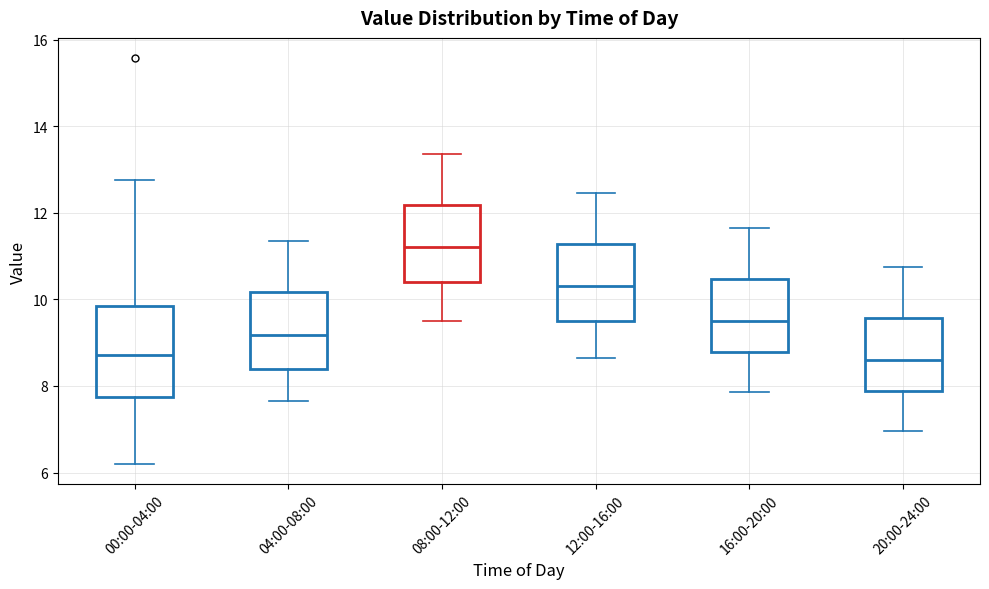

Reading left to right, transcribe this box plot: for each box, give where its median line is, the range the box spans, and where its two whiskers end, as read against the y-axis. The values are not printed on the chart, so give them approximately, as read against the axis.

00:00-04:00: median 8.8, box 7.8 to 9.8, whiskers 6.2 to 12.8
04:00-08:00: median 9.2, box 8.4 to 10.2, whiskers 7.6 to 11.4
08:00-12:00: median 11.2, box 10.4 to 12.2, whiskers 9.6 to 13.4
12:00-16:00: median 10.4, box 9.6 to 11.2, whiskers 8.6 to 12.4
16:00-20:00: median 9.6, box 8.8 to 10.4, whiskers 7.8 to 11.6
20:00-24:00: median 8.6, box 7.8 to 9.6, whiskers 7.0 to 10.8